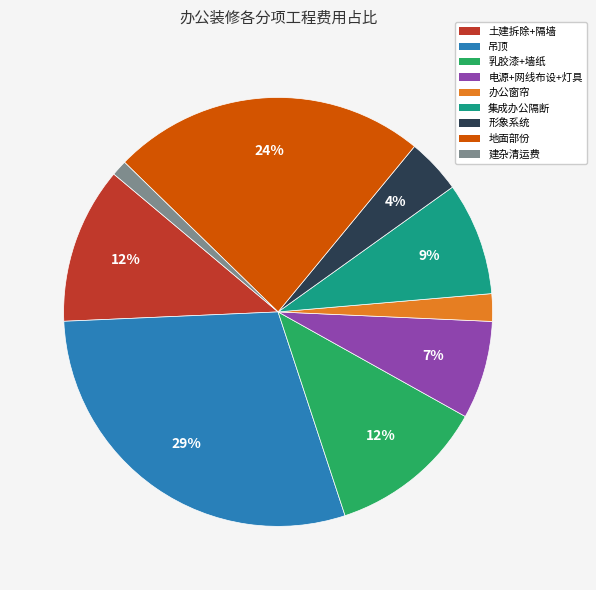

Count the number of slices in the pie.

9